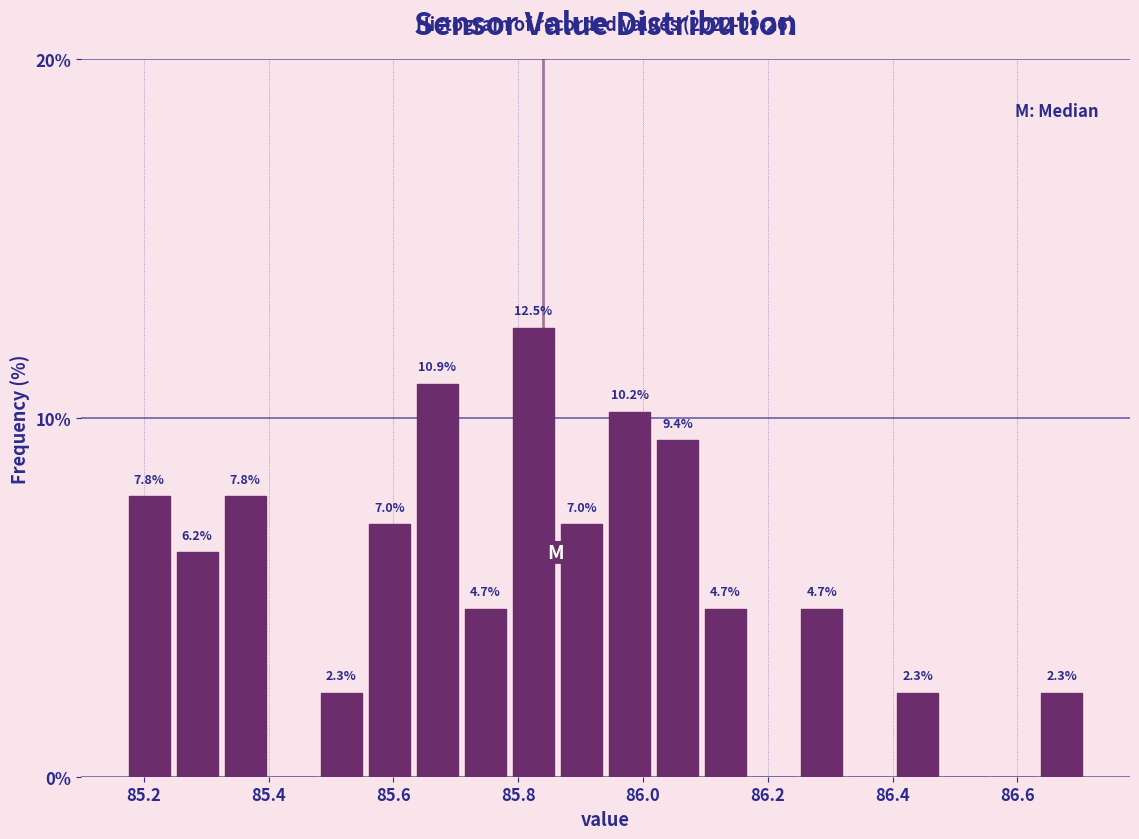

Around what value on the x-axis is the tallest bar? Give the approximate position of its centre, as read against the axis.

85.82